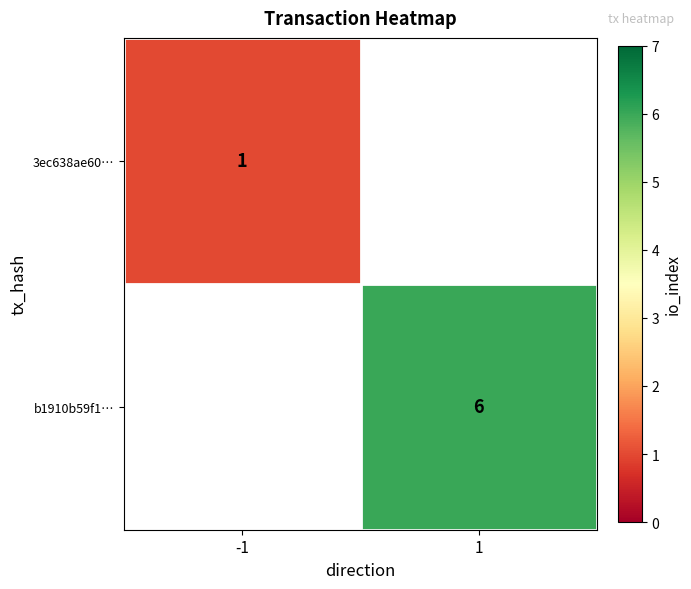

The b1910b59f1… series shows 8 at 1. True or false?

False